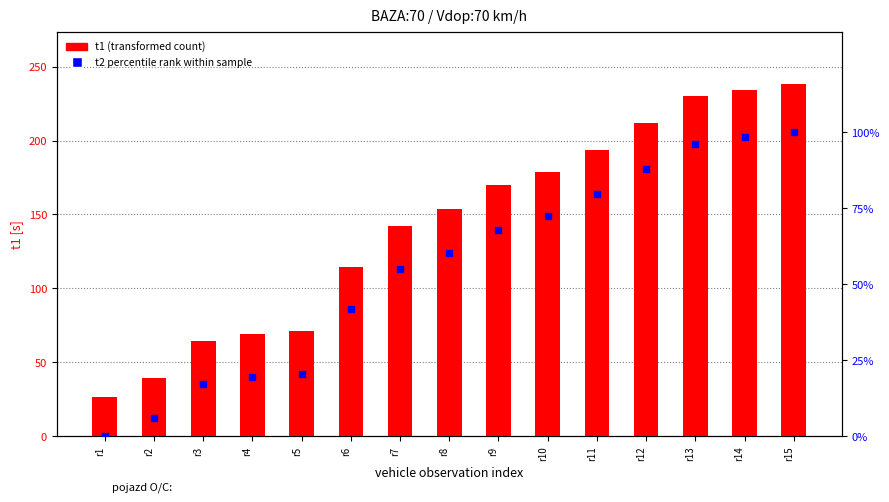

At how many categories does at least one series exceed 75?

10